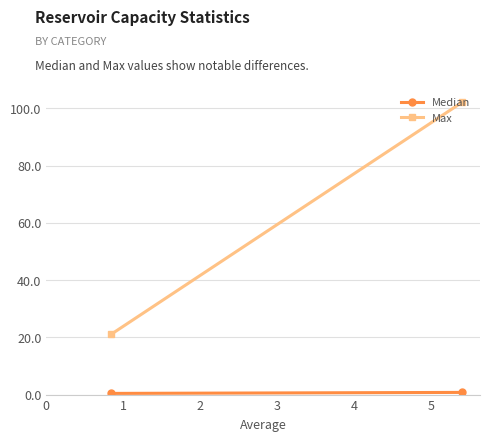

Rank the series at 0 from lowest to highest value.

Median, Max